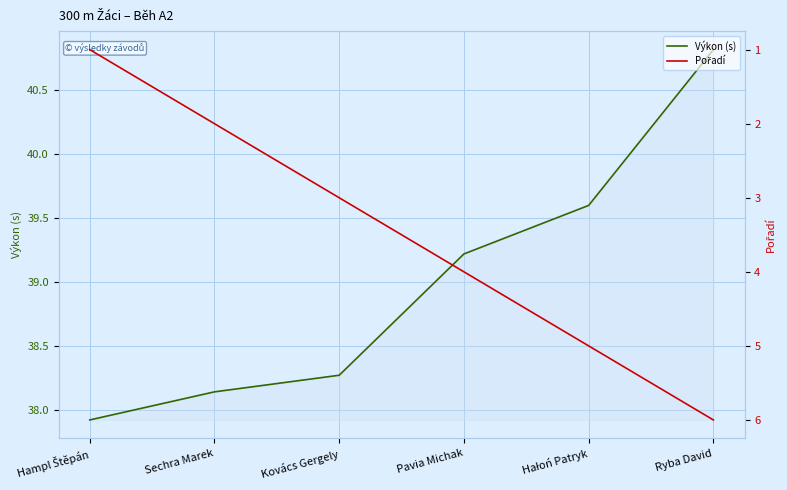

At which label does Pořadí first exceed 4?

Hałoń Patryk